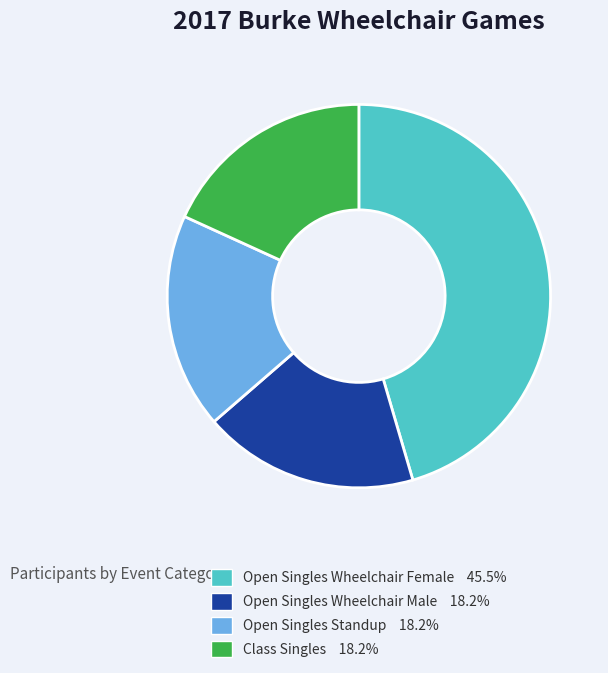

How many segments does this pie chart have?

4